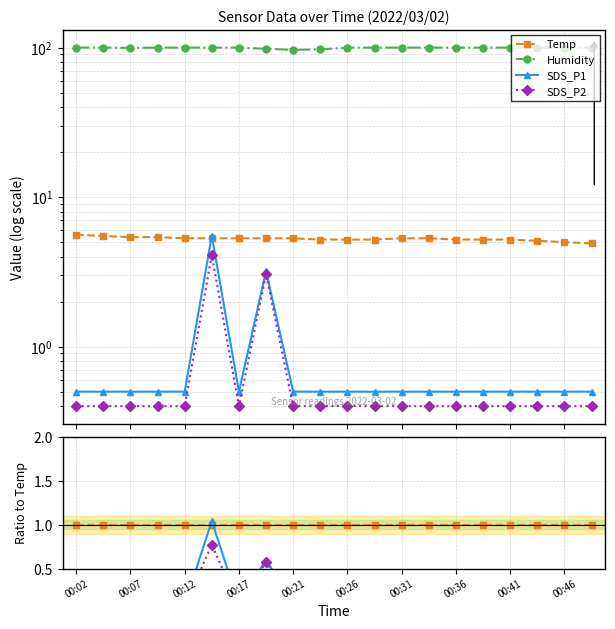

Where is Temp nearest to the value 1?

00:02